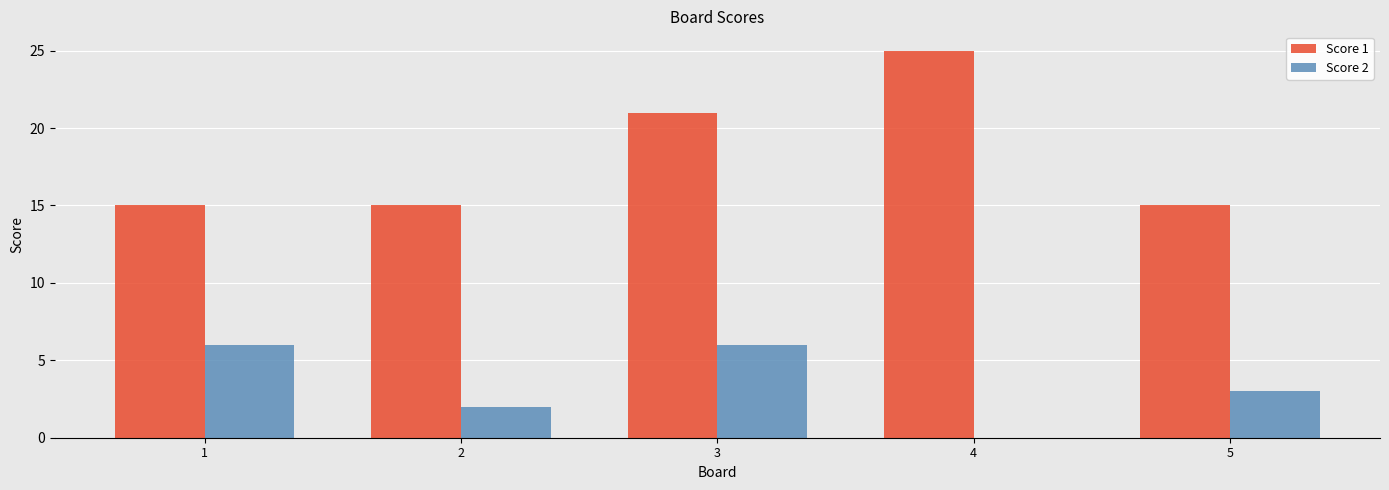

What are all the series names shown in the legend?

Score 1, Score 2